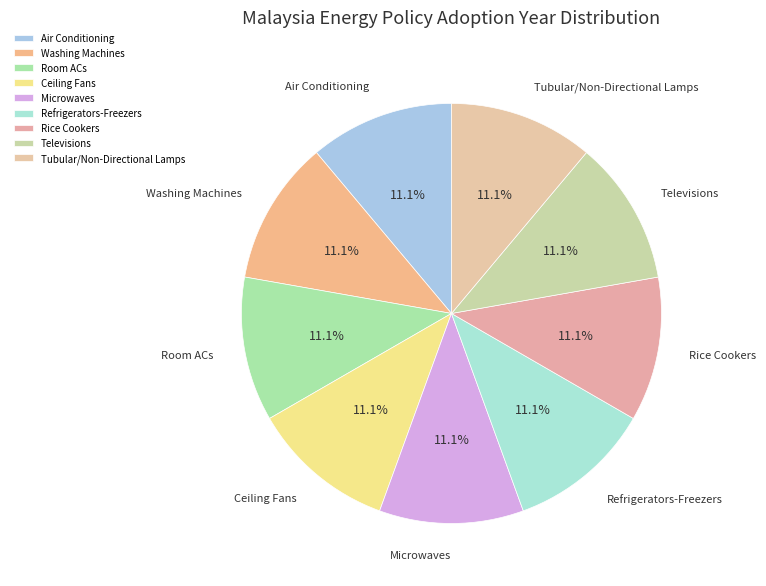

Approximately how many times larger is the value at Ceiling Fans compared to Air Conditioning?

1.0